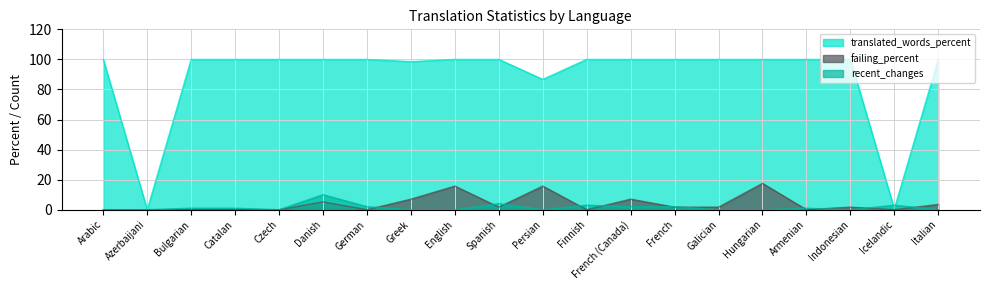

At which label is recent_changes closest to 5?

Spanish